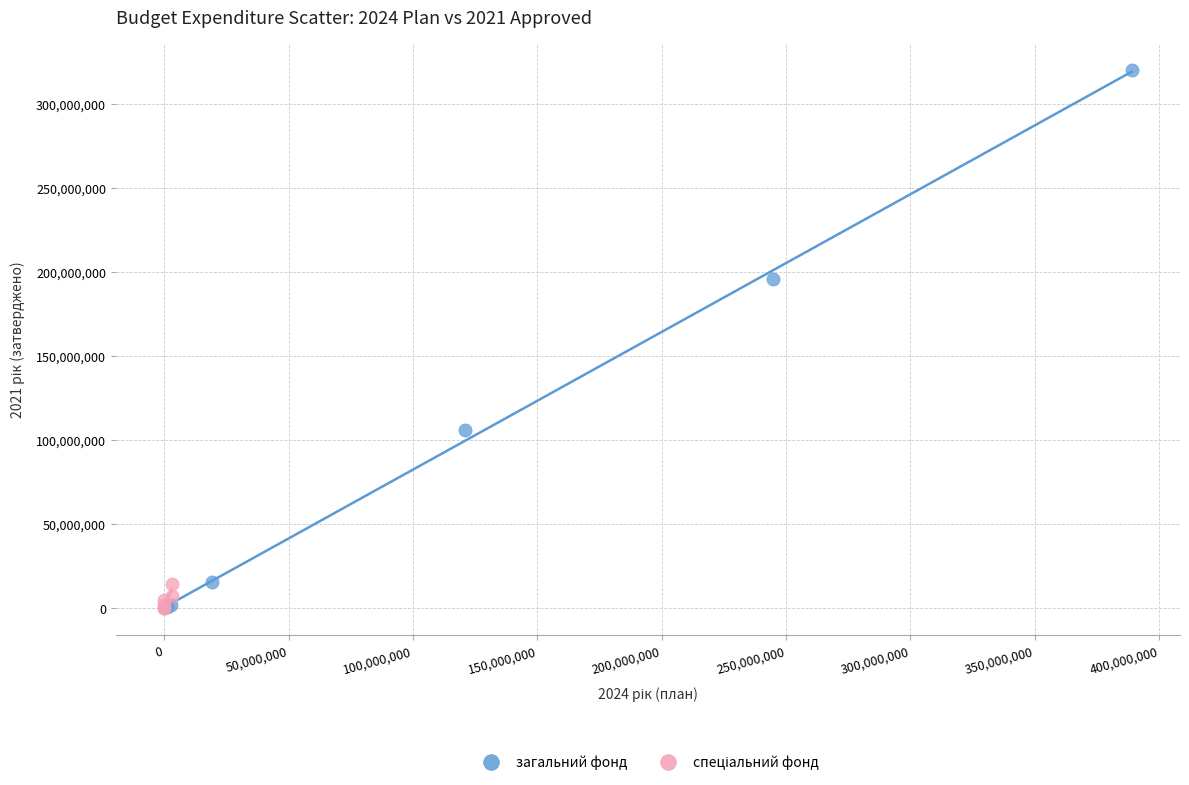

Which series has the widest spread of Y values?

загальний фонд